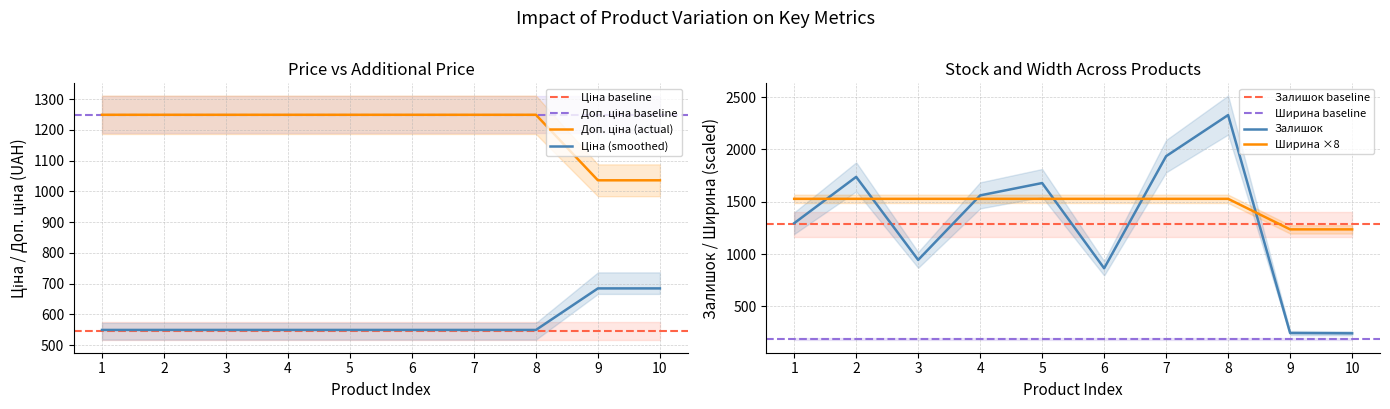

The value of Залишок at 2 is 349. True or false?

False